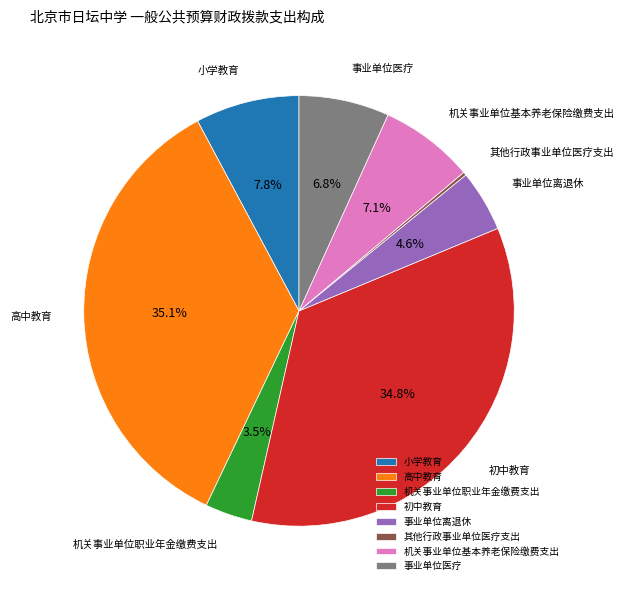

What portion of the pie excludes 高中教育?

64.9%